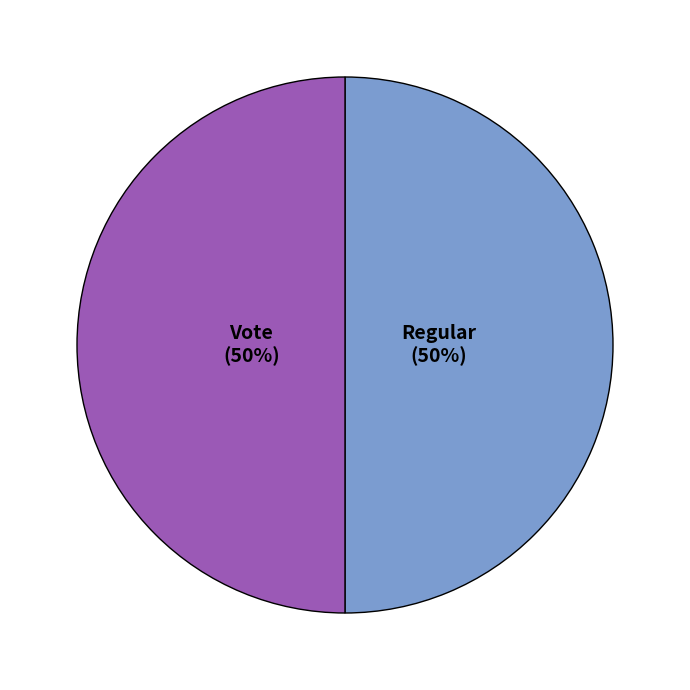

To the nearest percent, what is the average slice percentage?

50%